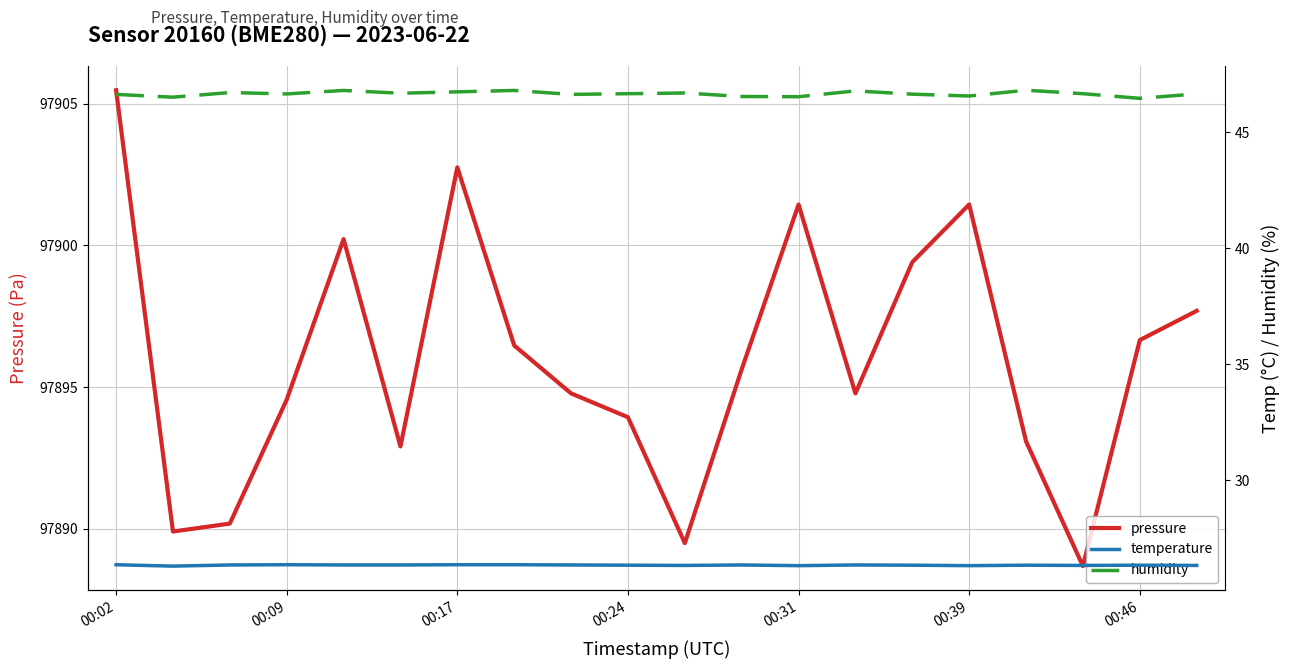

True or false: humidity and pressure intersect in this chart.

False